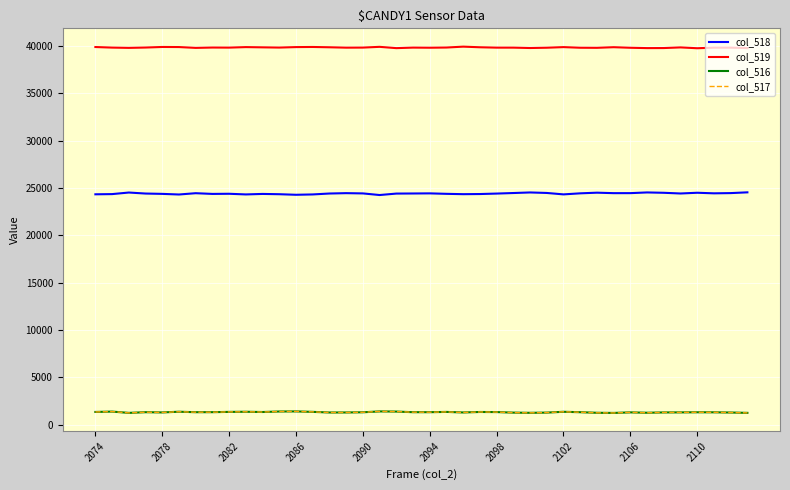

What is the smallest value displayed?

1227